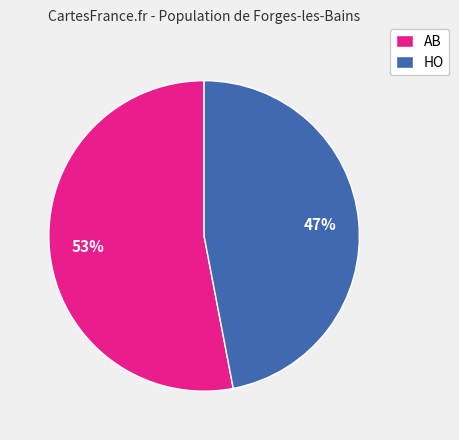

Rank the categories by value from highest to lowest.

AB, HO